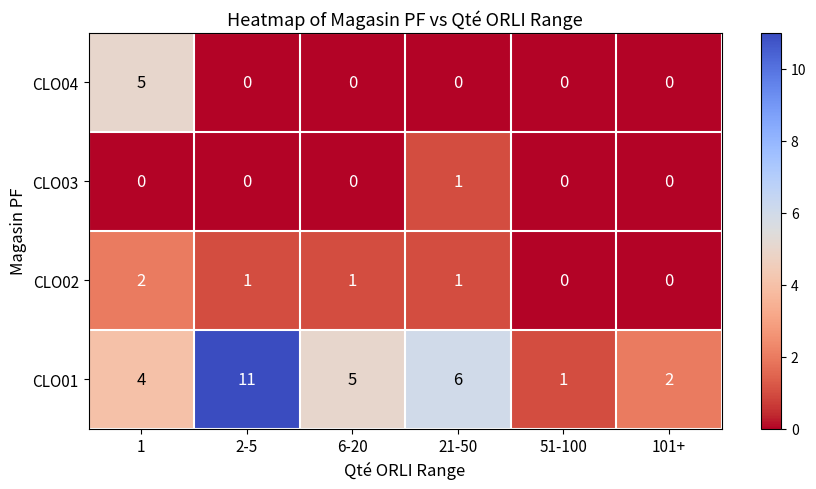

What is the difference between the maximum and minimum values in the CLO04 series?

5